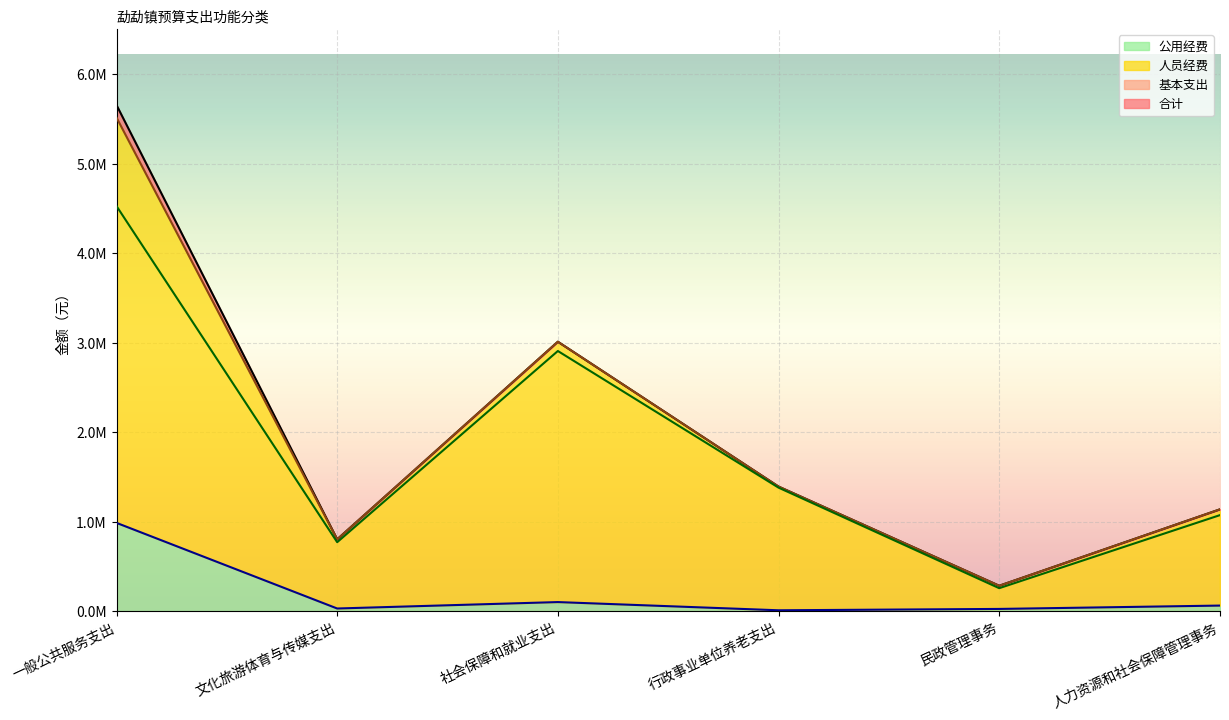

Between 文化旅游体育与传媒支出 and 民政管理事务, which series saw the biggest shift?

合计